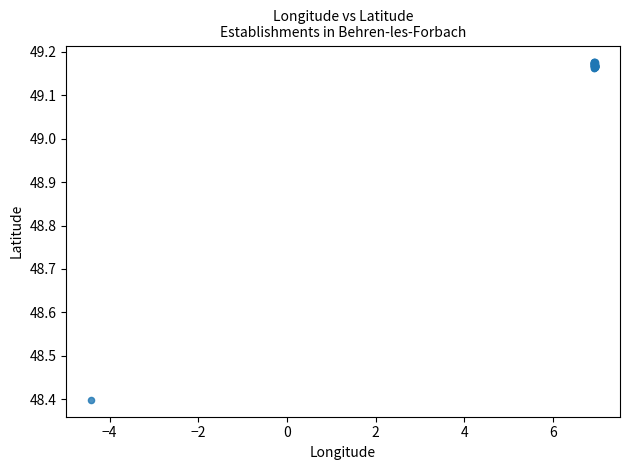

What Y value in the scatter plot is closest to 48?

48.4